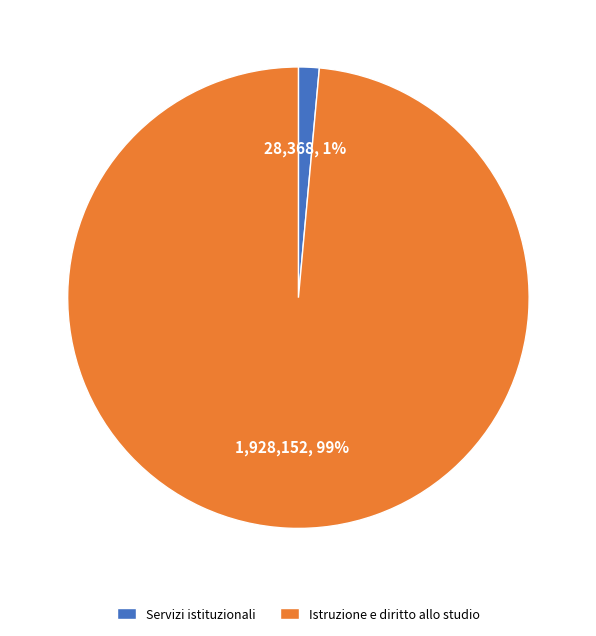

Do Servizi istituzionali and Istruzione e diritto allo studio together represent more than half of the pie?

Yes